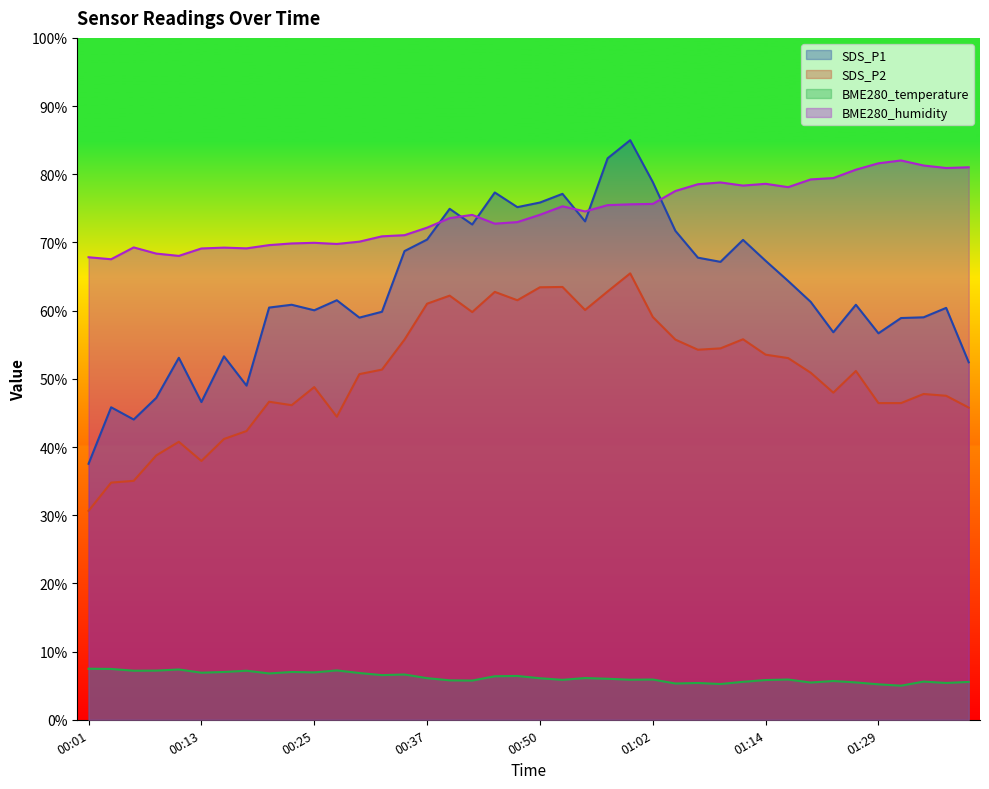

In SDS_P2, how many points are higher than both neighbors (excluding endpoints)?

10